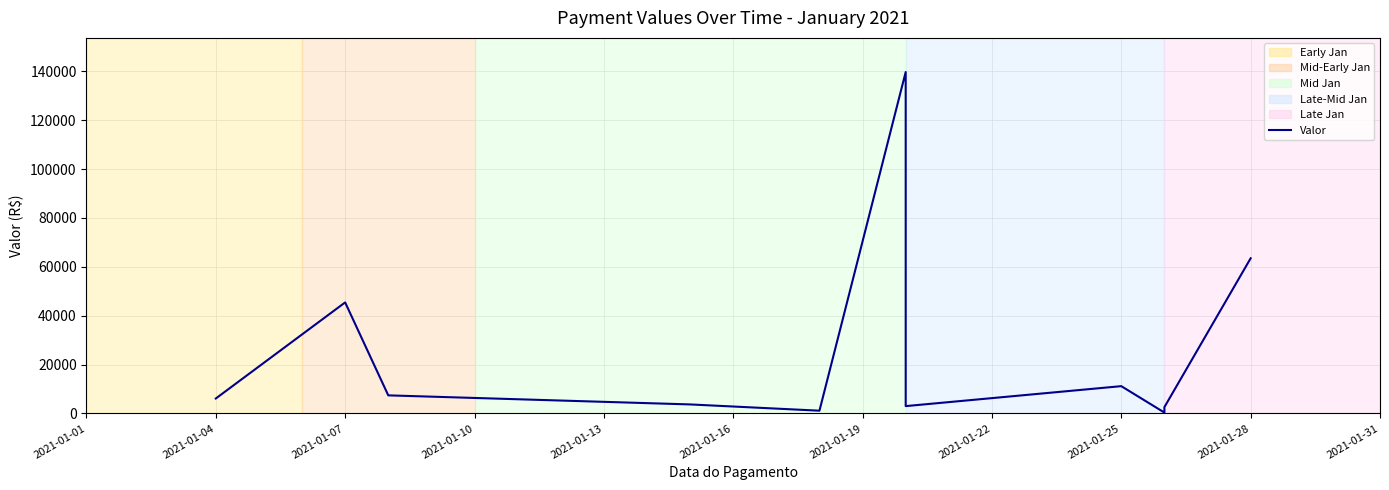

How many lines are shown in the chart?

1